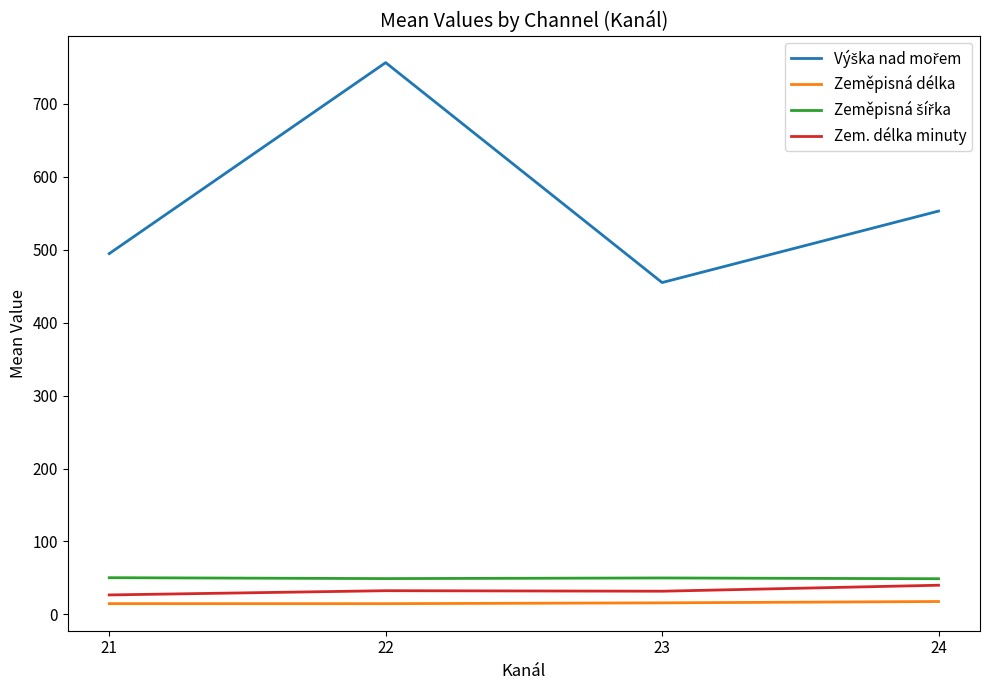

Is it true that Zem. délka minuty equals 31.8 at 23?

True